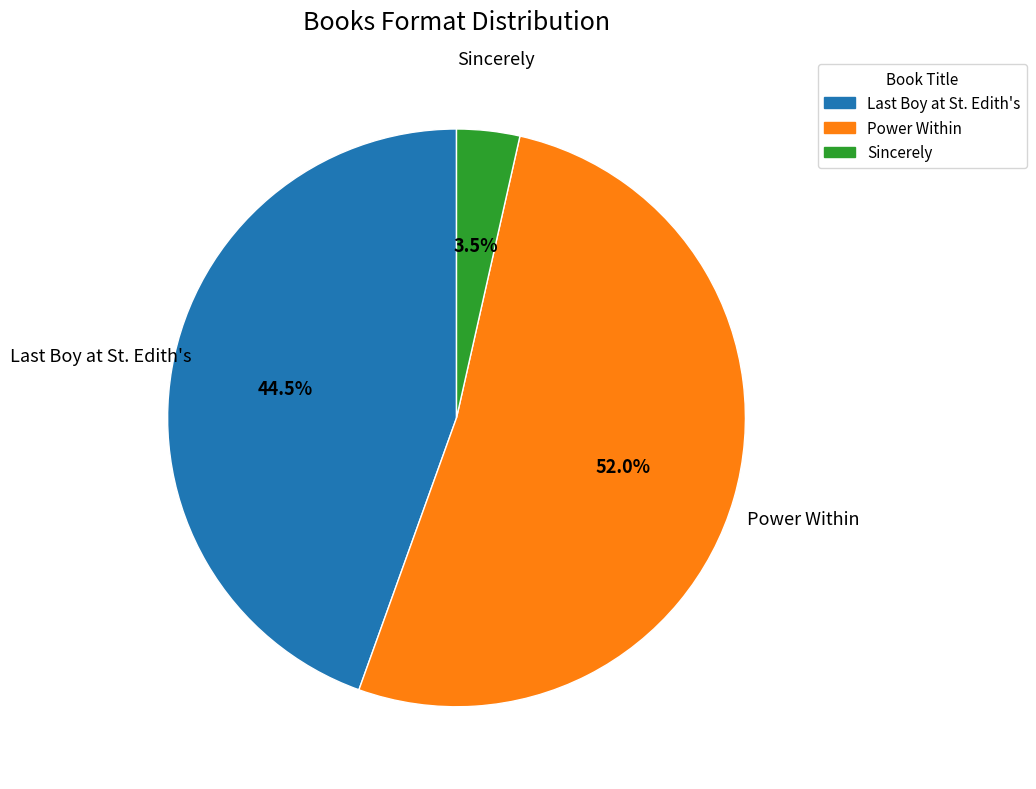

How much of the chart is everything except Sincerely?

96.5%